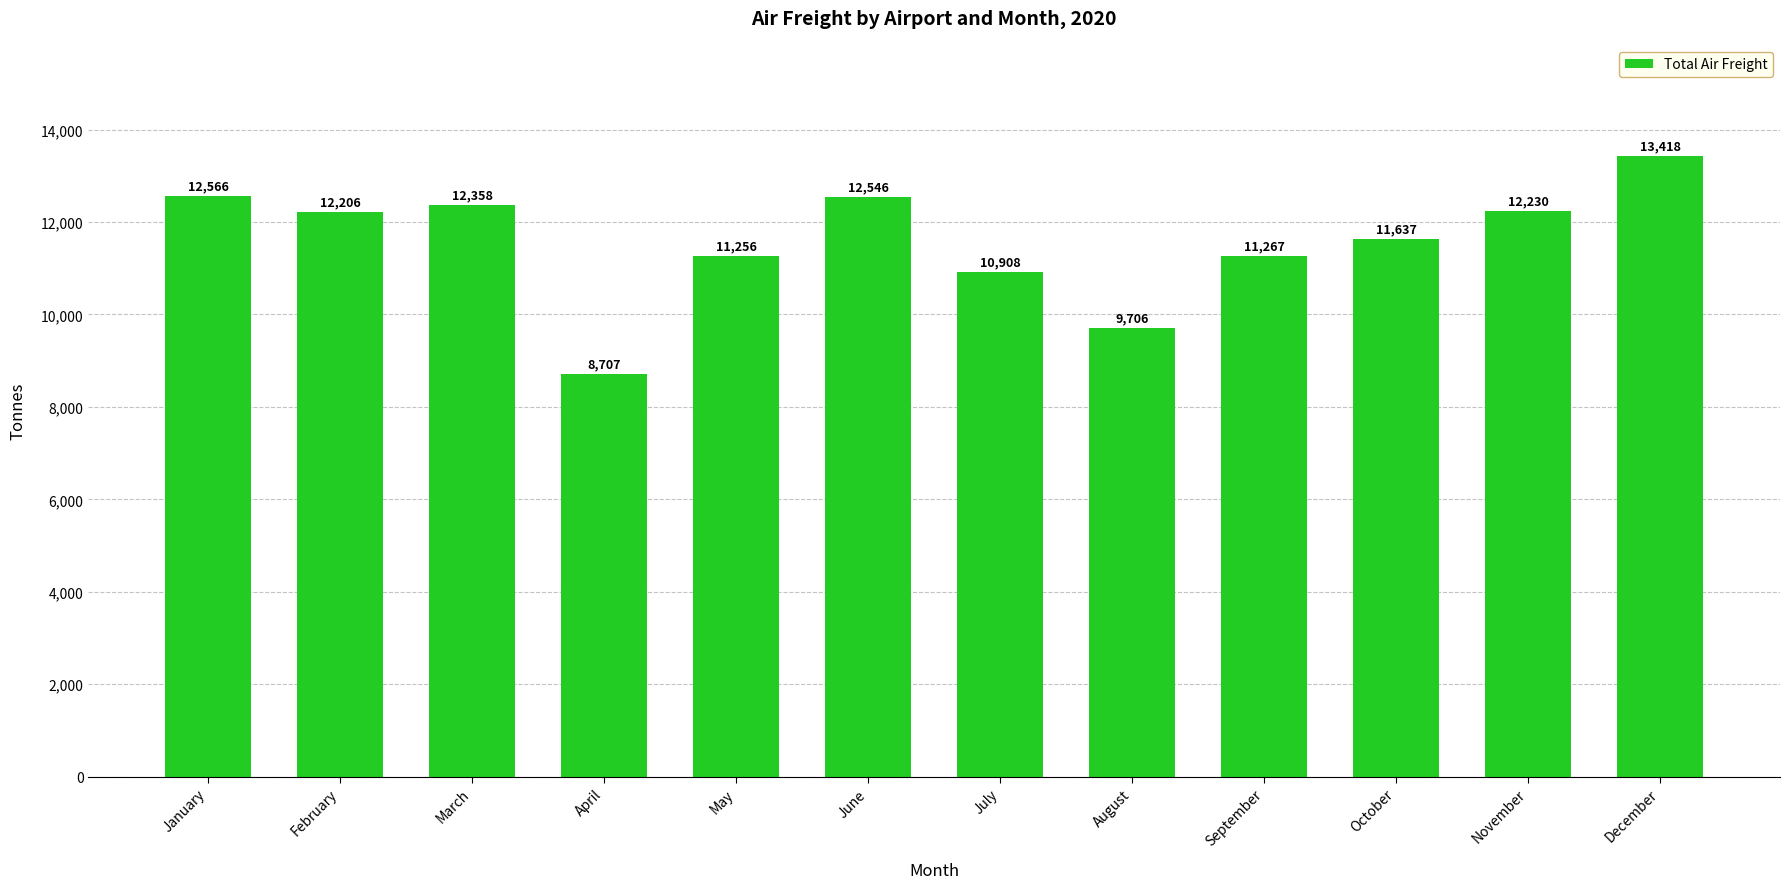

What is the minimum value shown in the chart?

8707